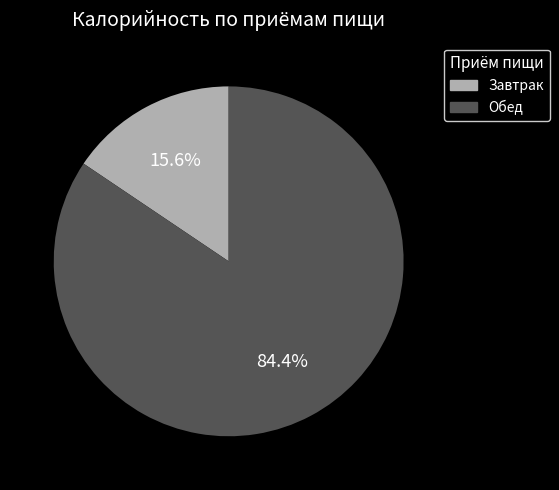

Count the number of slices in the pie.

2